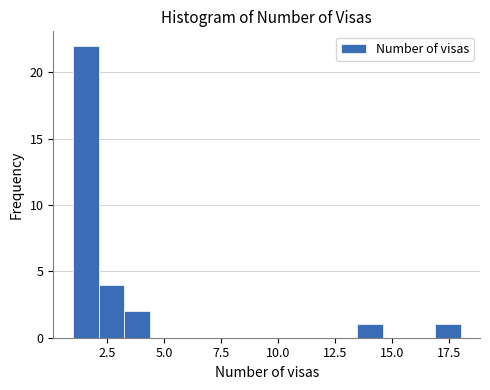

Around what value on the x-axis is the tallest bar? Give the approximate position of its centre, as read against the axis.

1.5